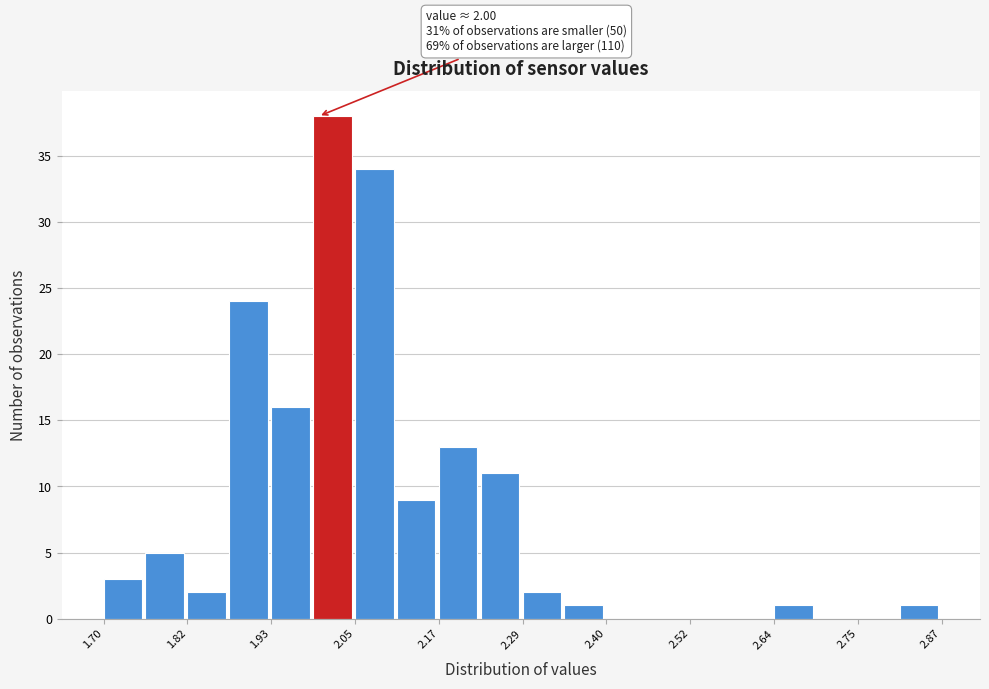

Read against the x-axis, roughly where is the centre of the tallest bar?

2.02